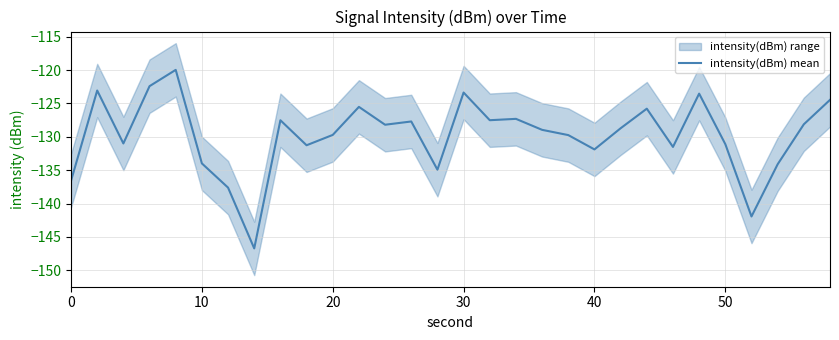

What is the minimum value for intensity(dBm) mean?

-146.7